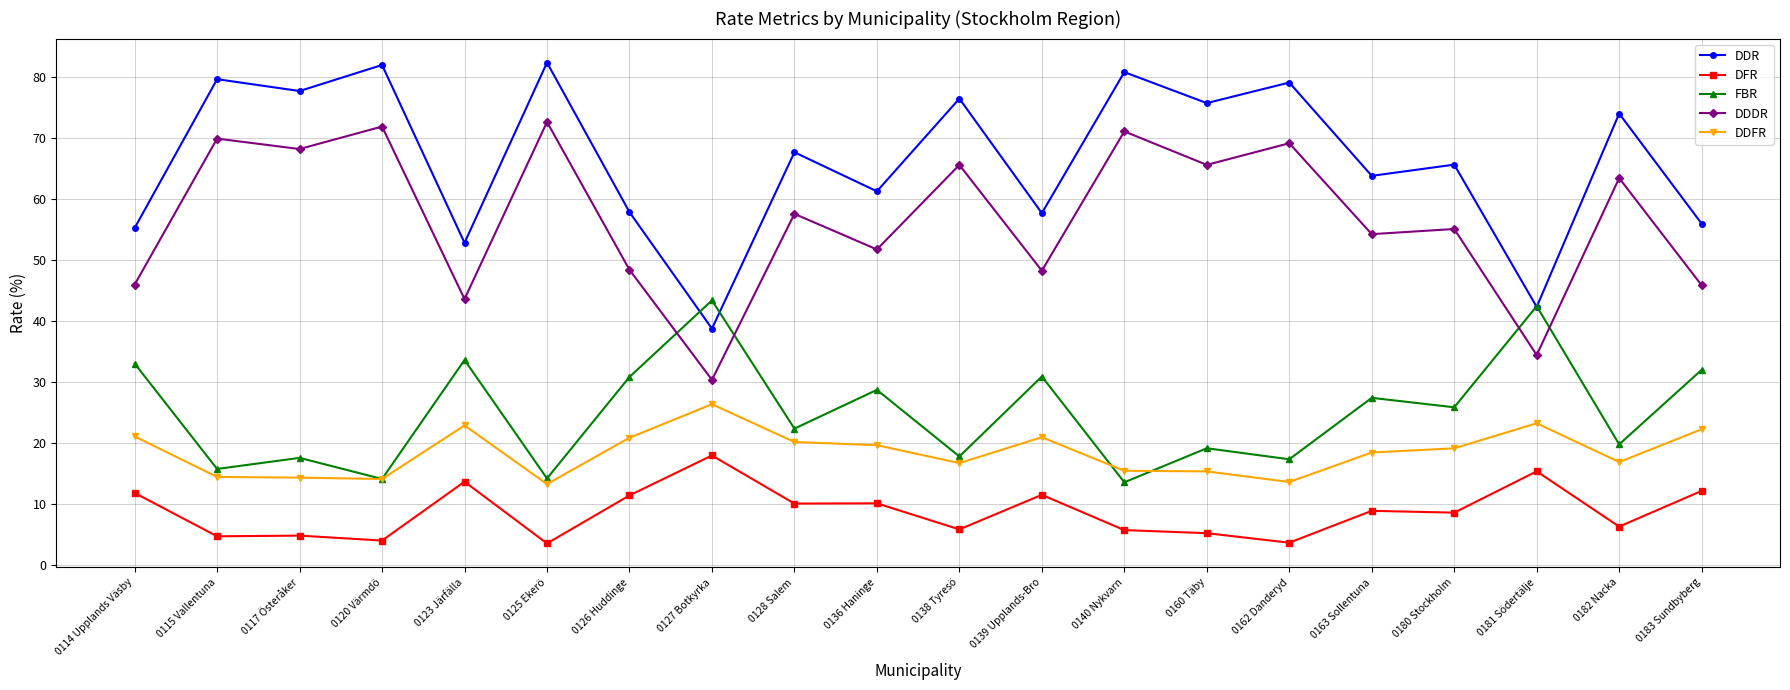

What is the smallest value displayed?

3.5